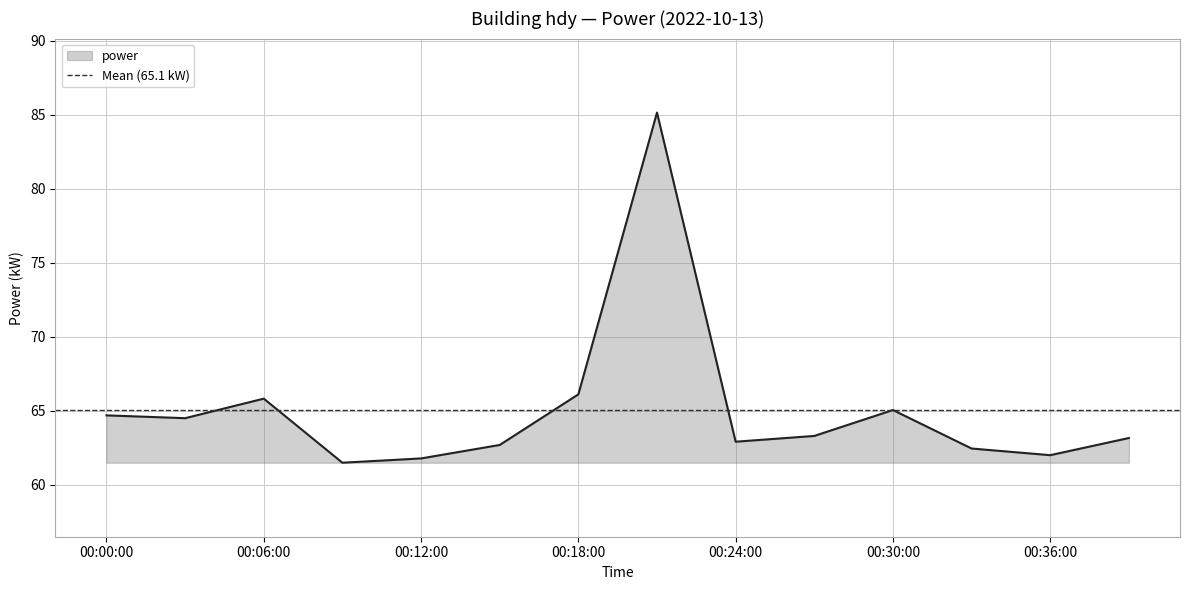

What is the lowest value of the power series?

61.5